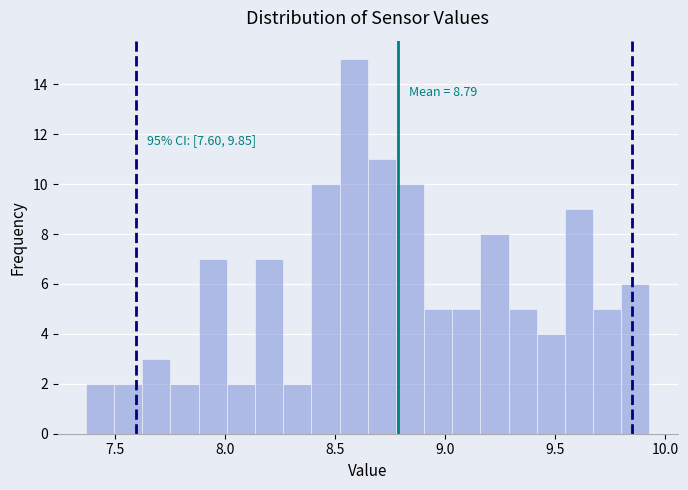

Around what value on the x-axis is the tallest bar? Give the approximate position of its centre, as read against the axis.

8.60